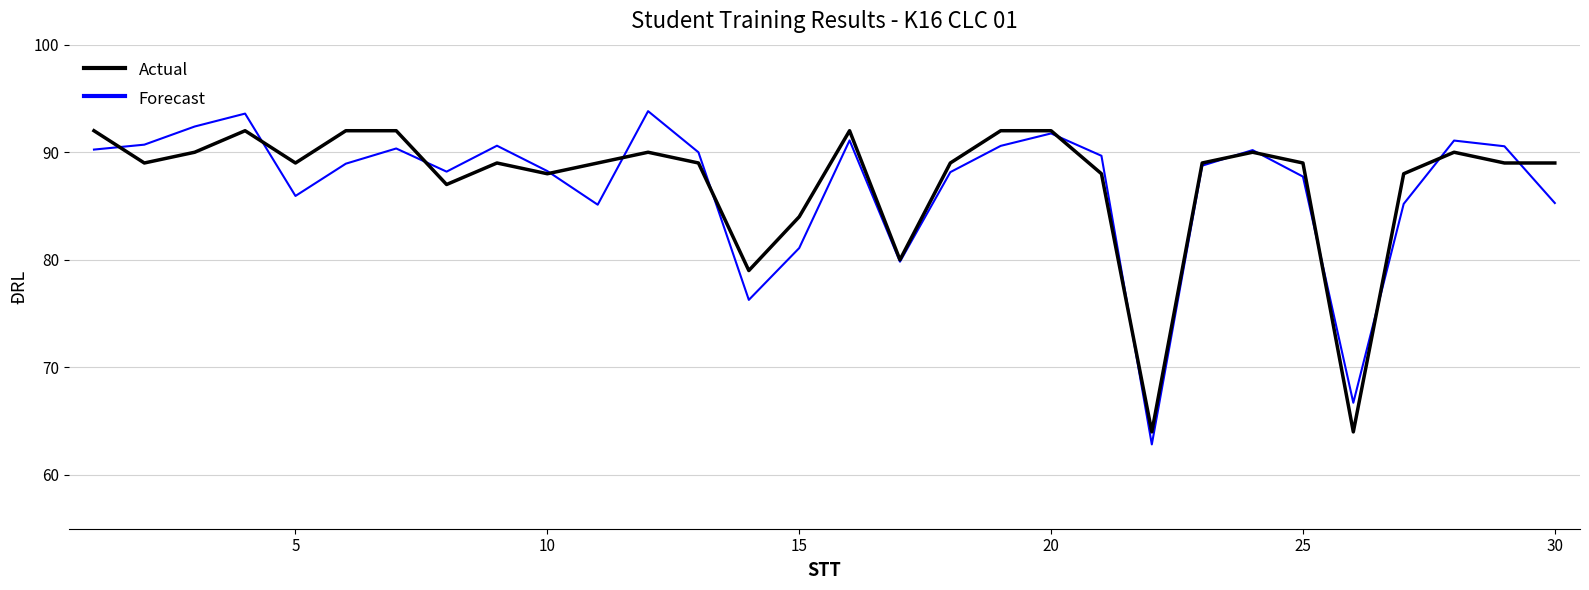

What is the minimum value shown in the chart?

62.8